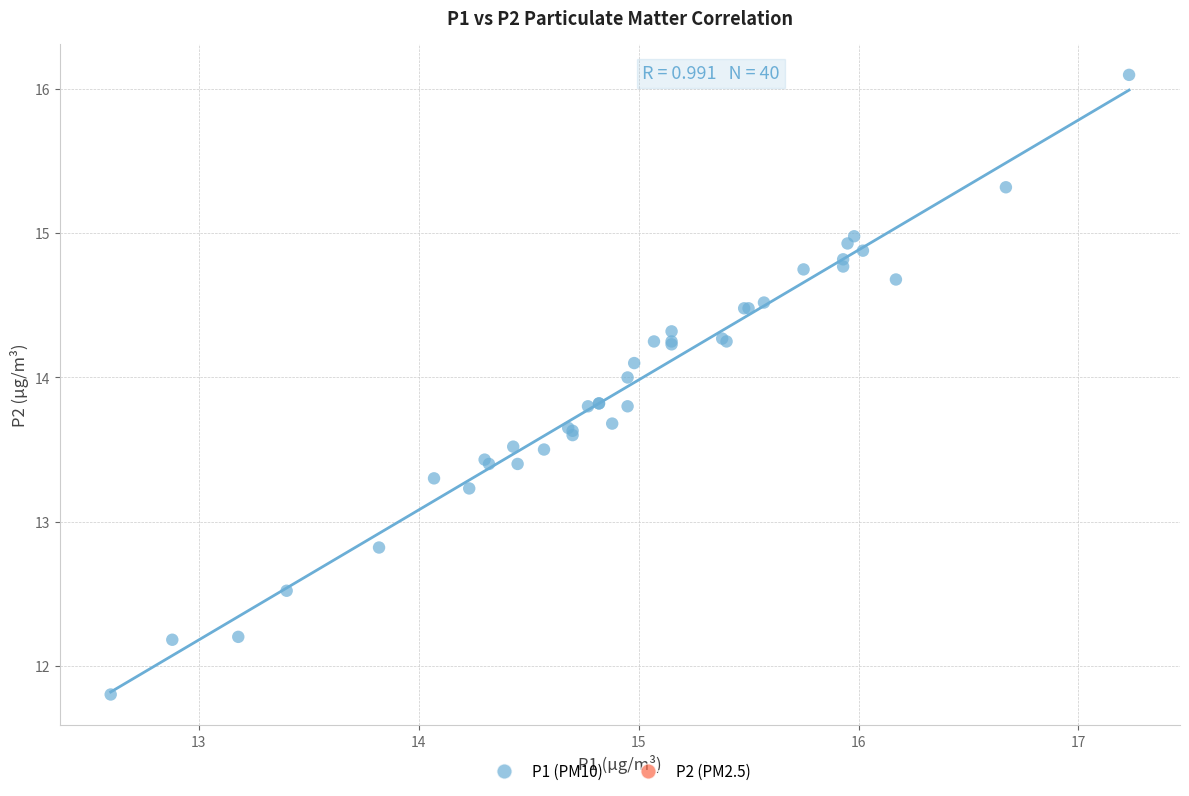

What Y value in the scatter plot is closest to 13?

12.8